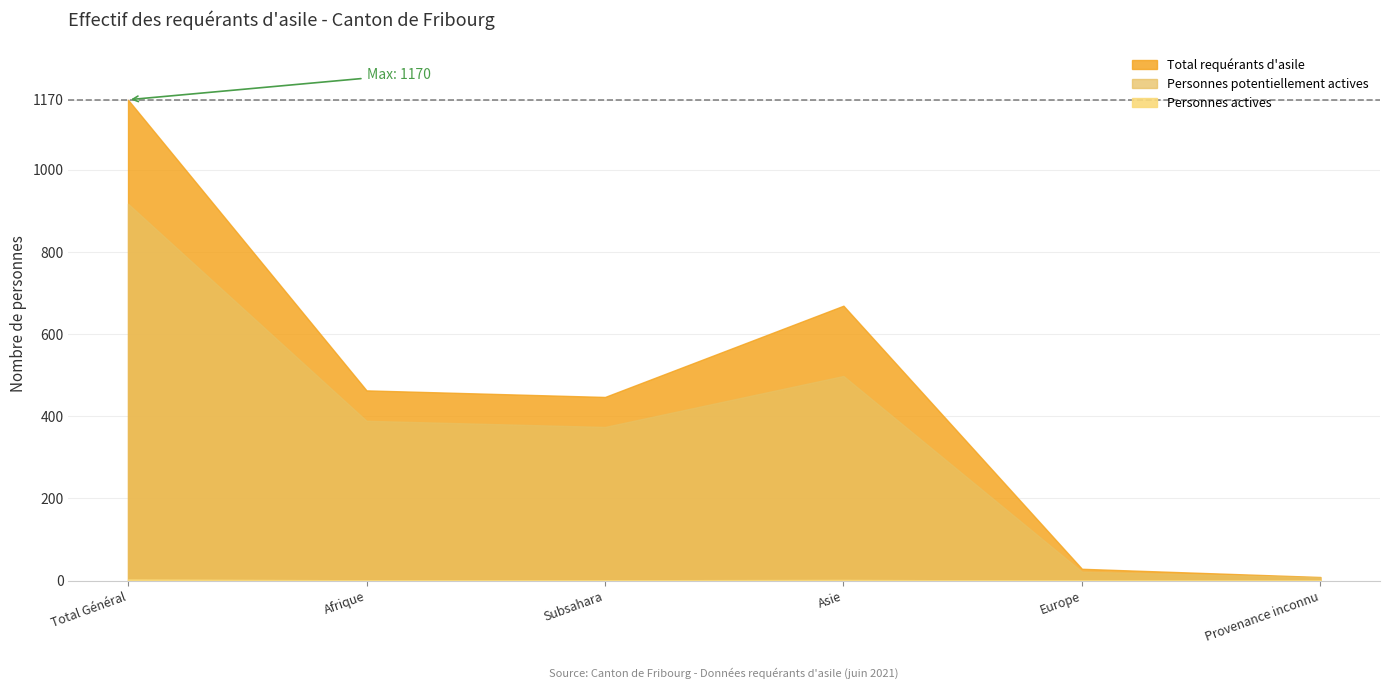

Is it true that Personnes actives equals 1 at Subsahara?

False